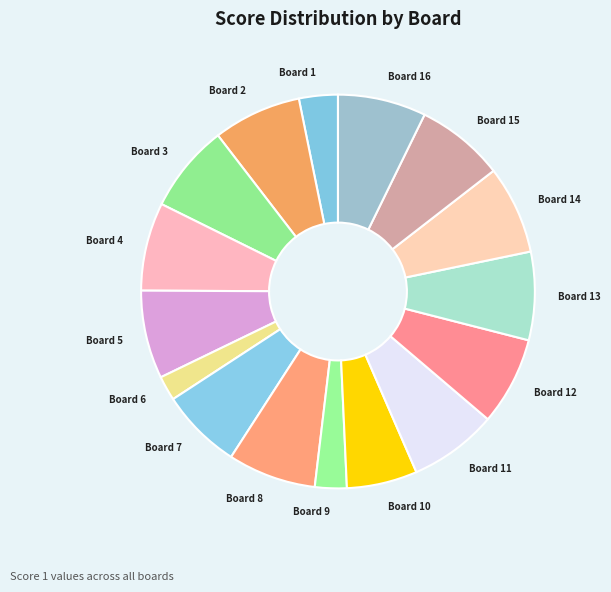

Which slice is the smallest?

Board 6